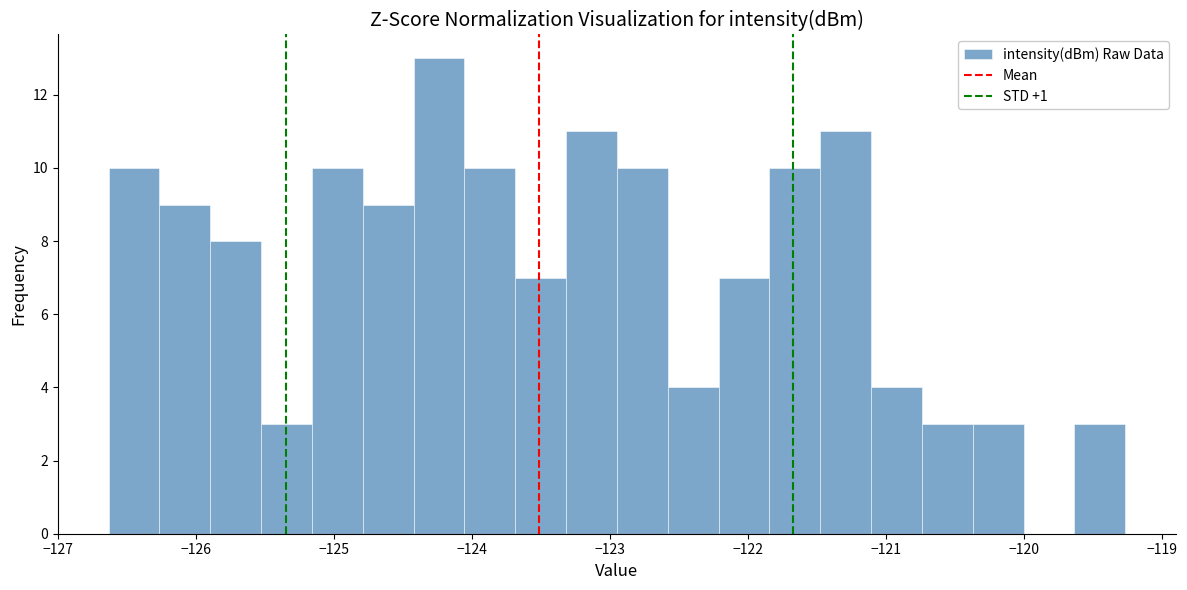

Around what value on the x-axis is the tallest bar? Give the approximate position of its centre, as read against the axis.

-124.2